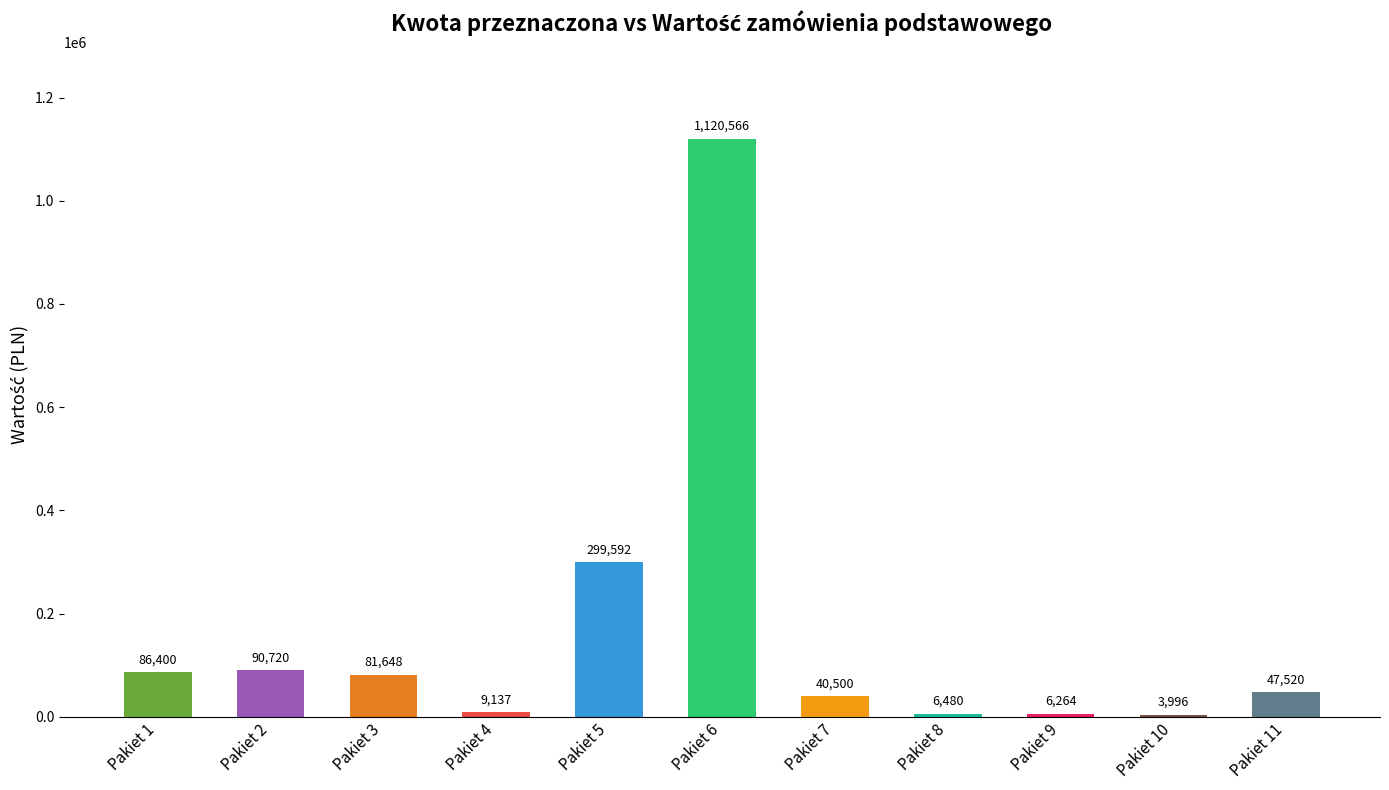

What is the greatest value displayed?

1120566.1